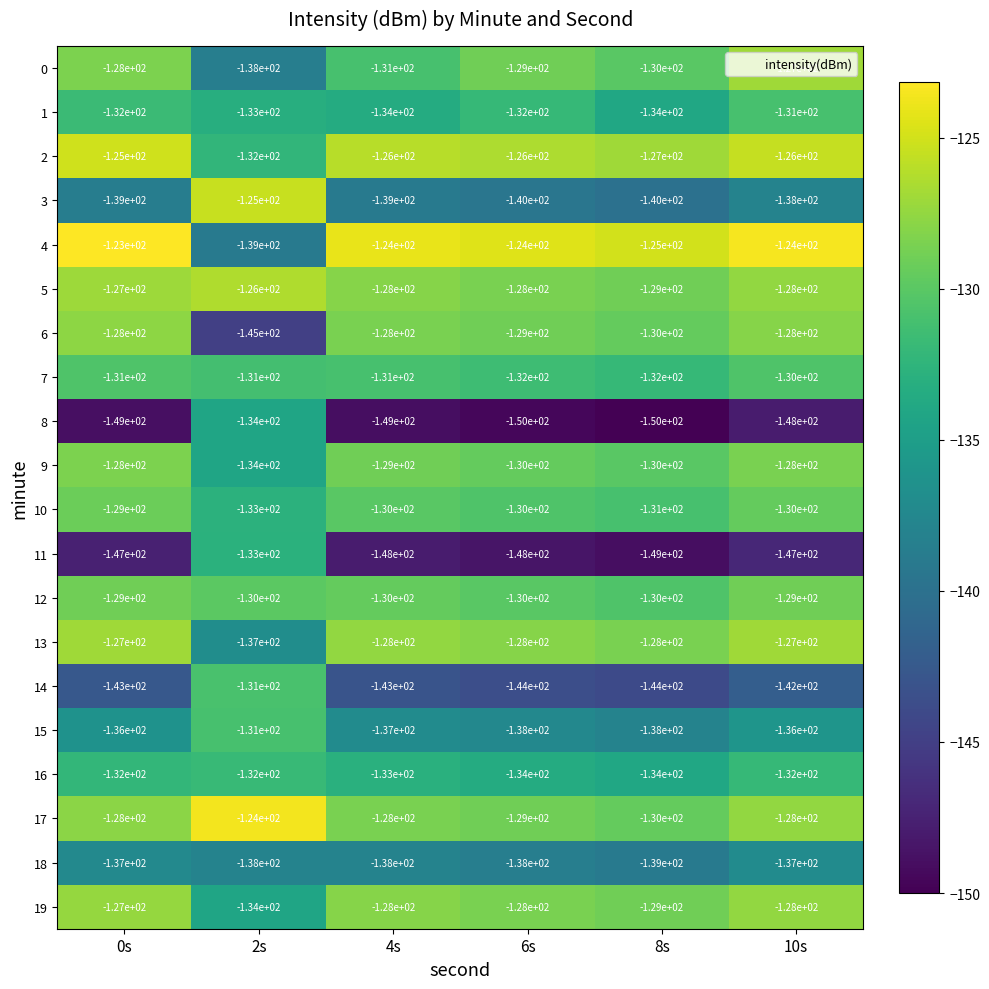

What is the maximum value for 13?

-127